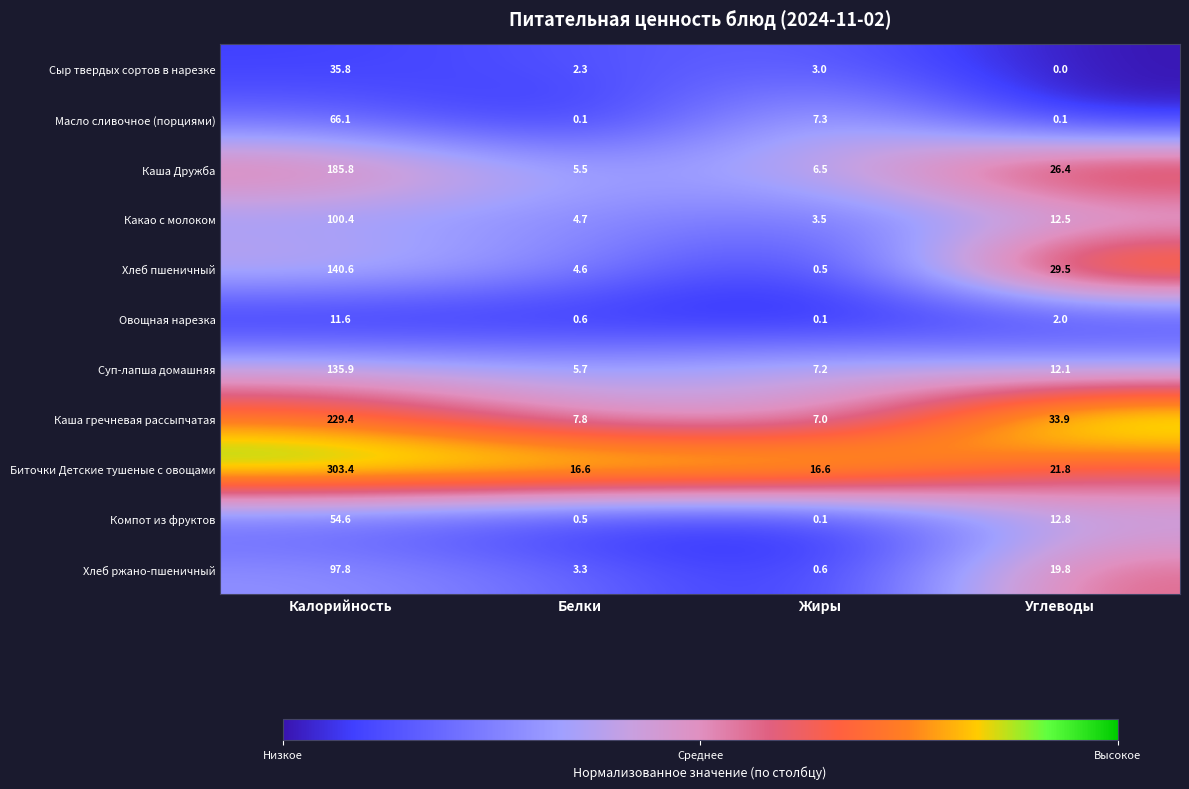

At which category is the sum across all series the highest?

Калорийность